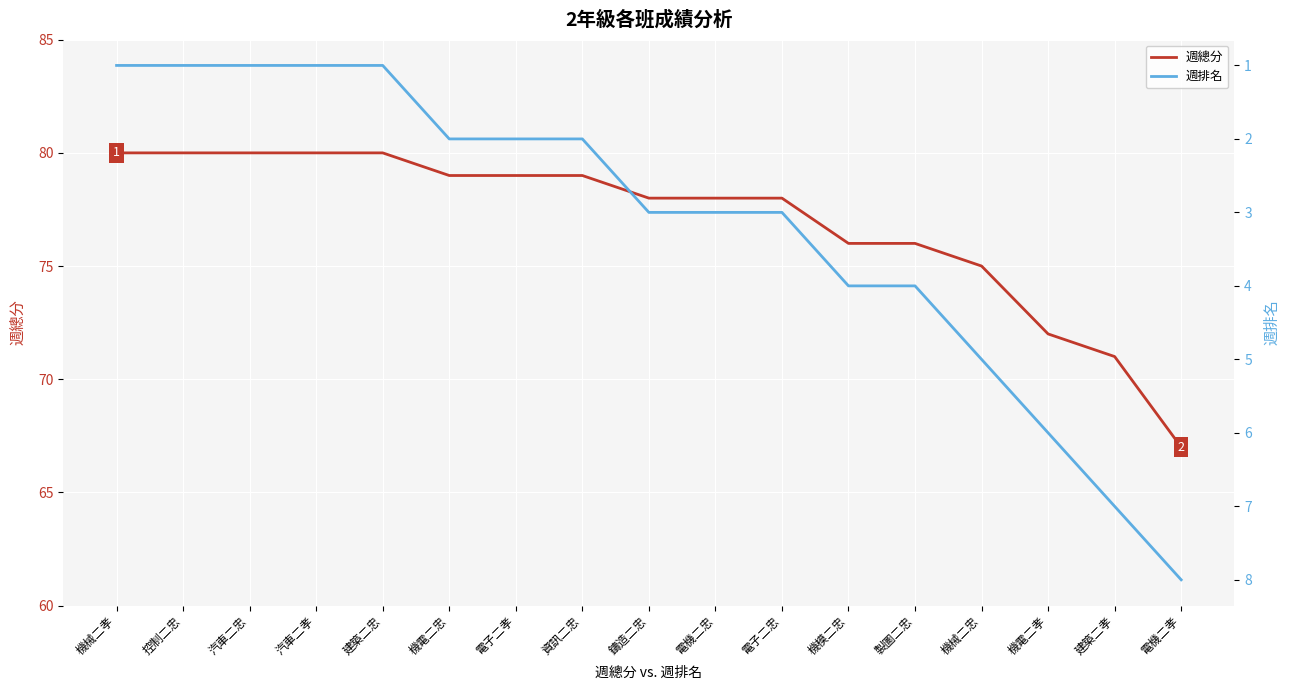

Is the value of 週總分 at 電機二孝 greater than the value of 週排名 at 汽車二忠?

Yes